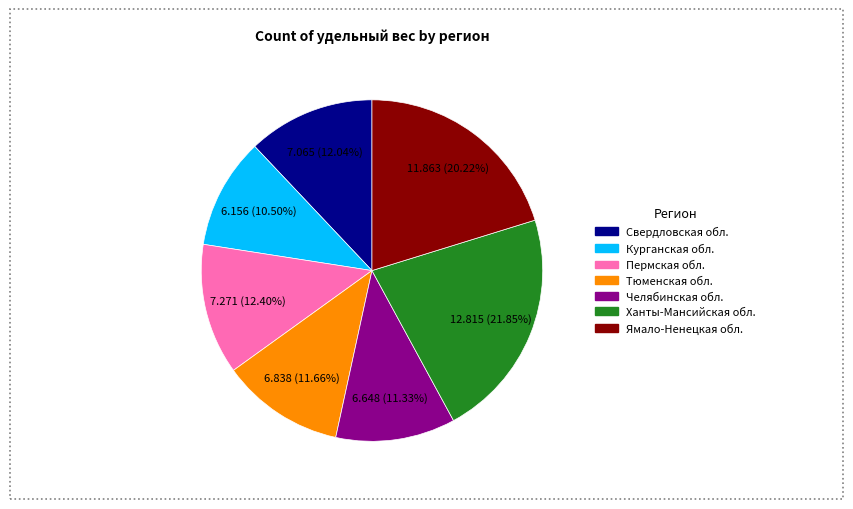

Combined, do Курганская обл. and Ямало-Ненецкая обл. account for over 50%?

No